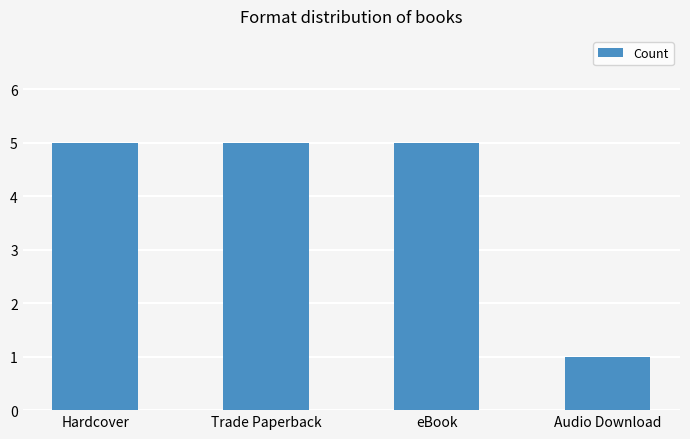

Are the bars grouped side by side (vs. stacked)?

No